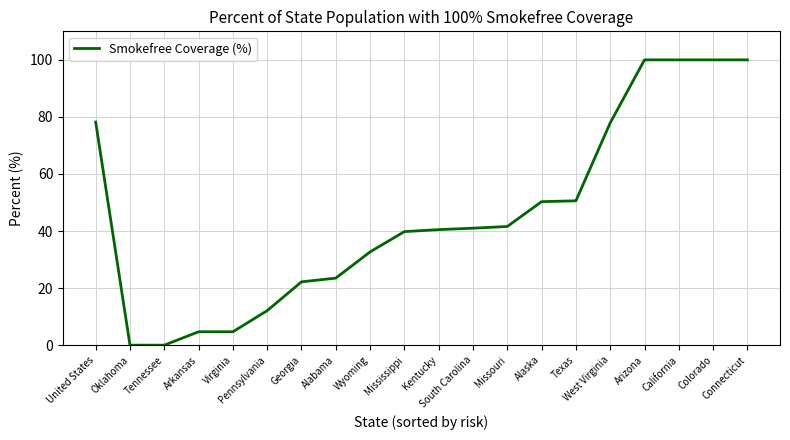

What is the difference between the maximum and minimum values?

100.0